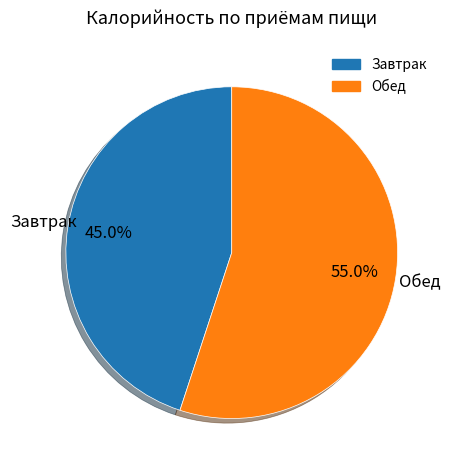

Rank the categories by value from highest to lowest.

Обед, Завтрак